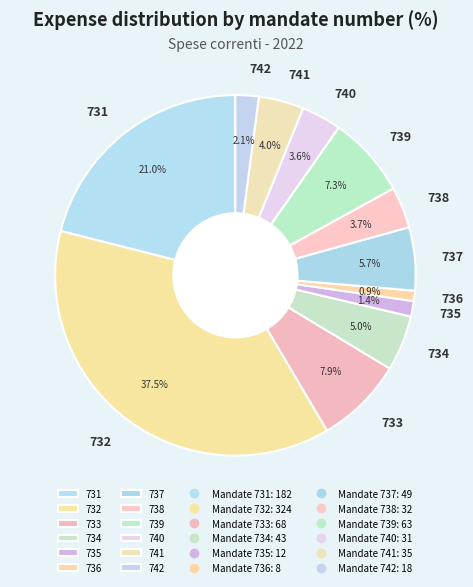

What portion of the pie excludes 738?

96.3%